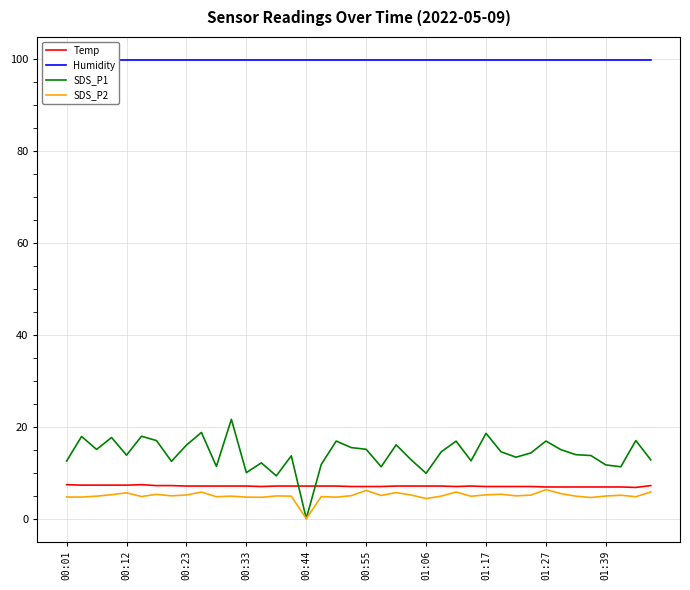

What is the sum of all SDS_P2 values?

199.1